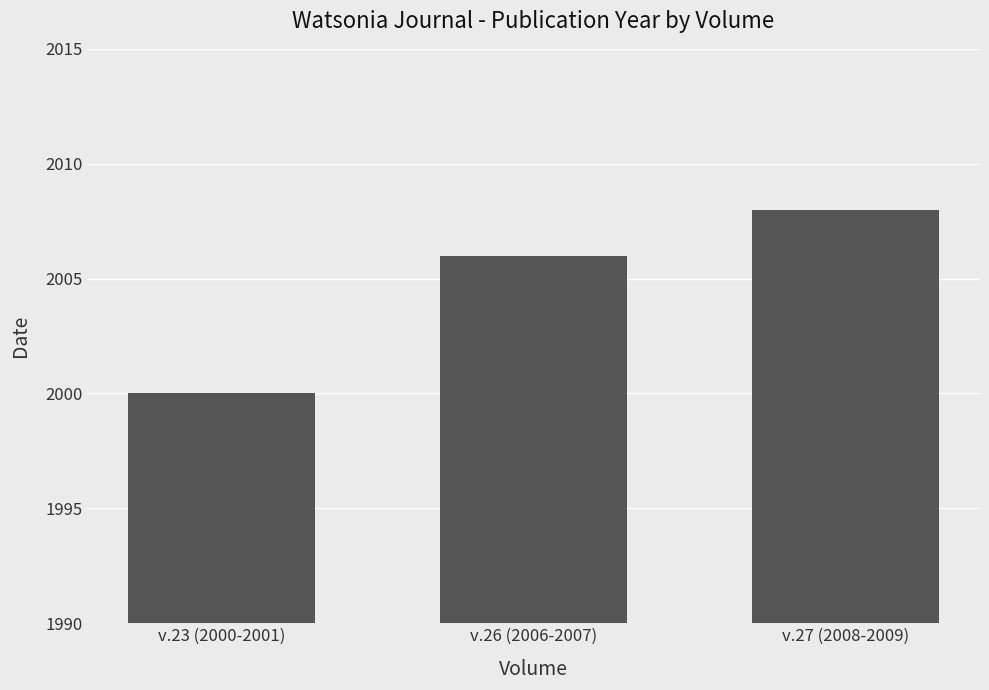

What value does the data have at v.27 (2008-2009)?

2008